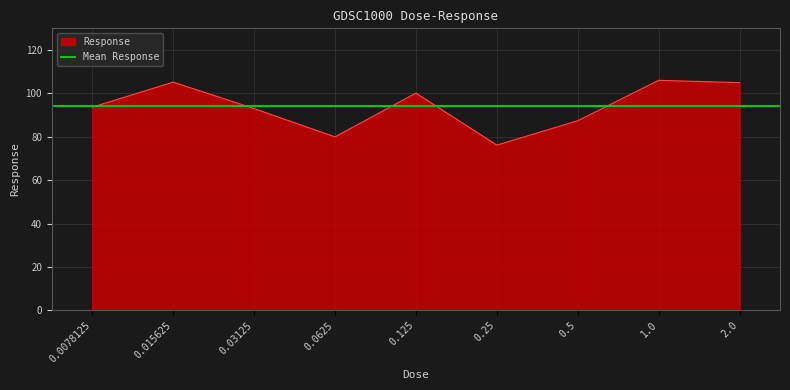

What is the sum of all values?

846.5